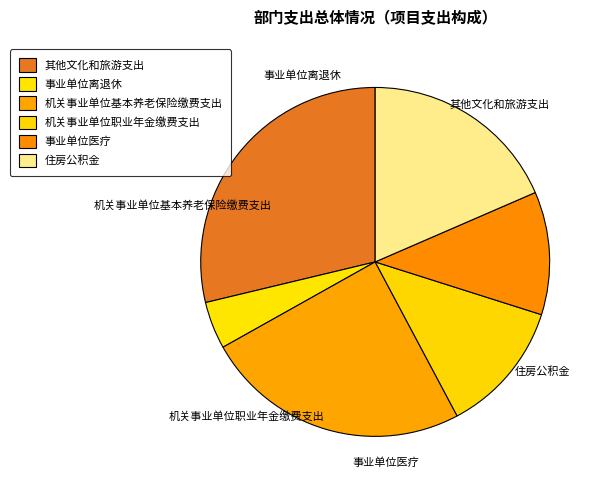

True or false: 住房公积金 accounts for 8% of the total.

False